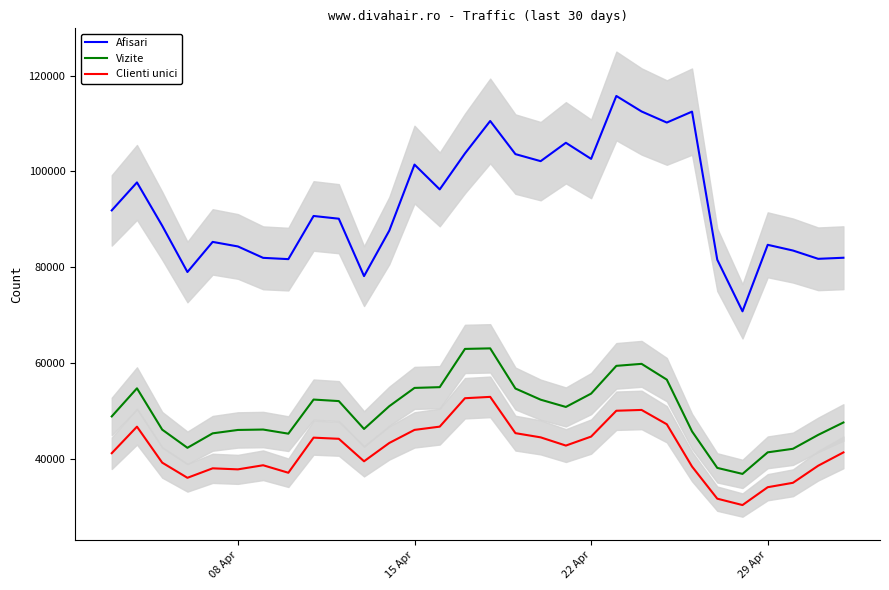

Is this an area chart (filled region under the line)?

No